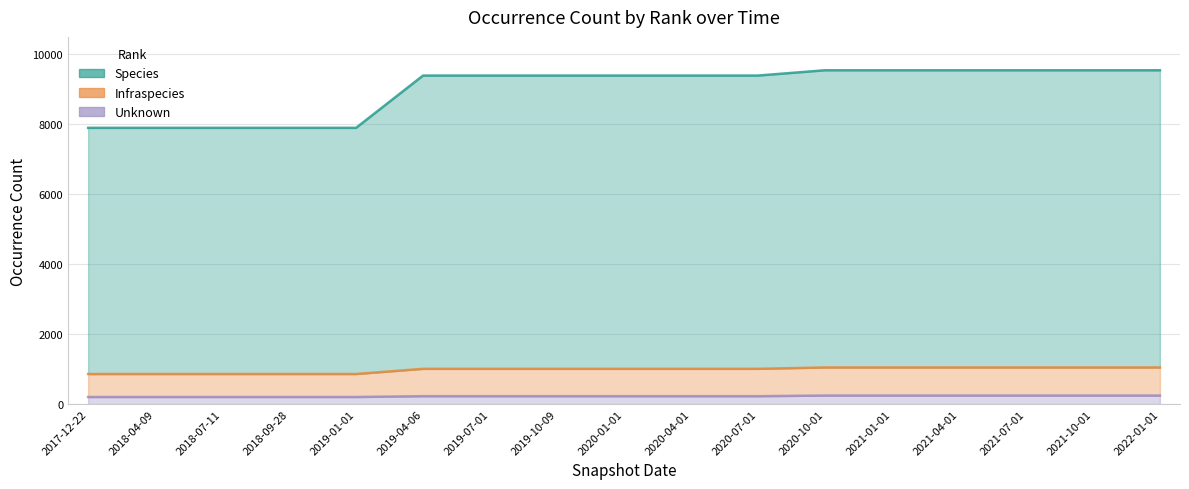

True or false: Species has more than 1 points higher than both neighbors.

False